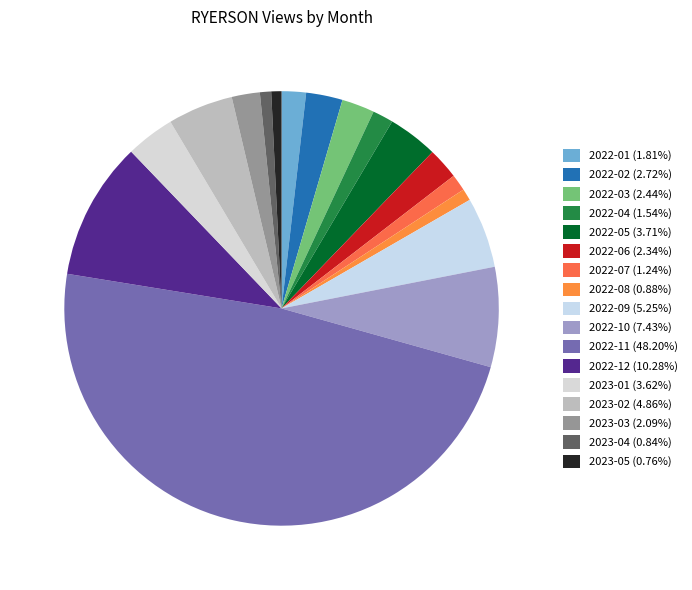

To the nearest percent, what percentage of the pie is 2022-12?

10%